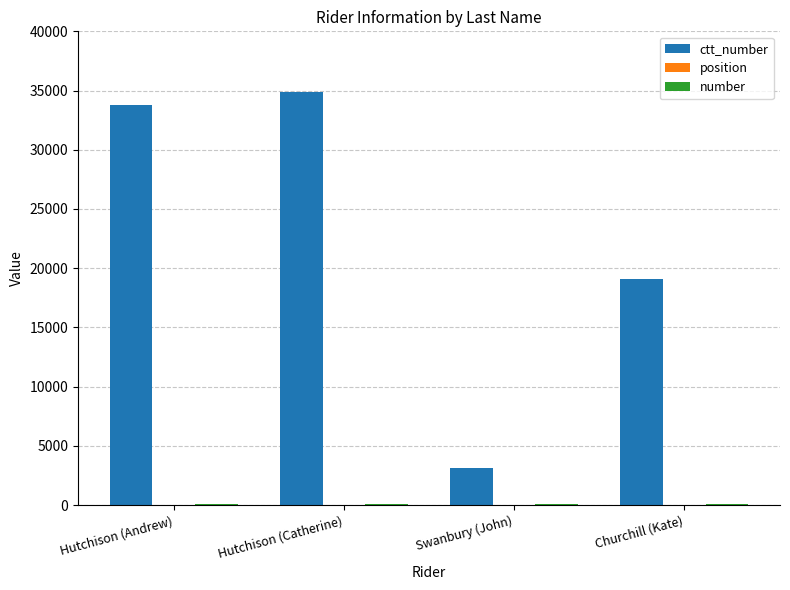

Are the bars horizontal?

No